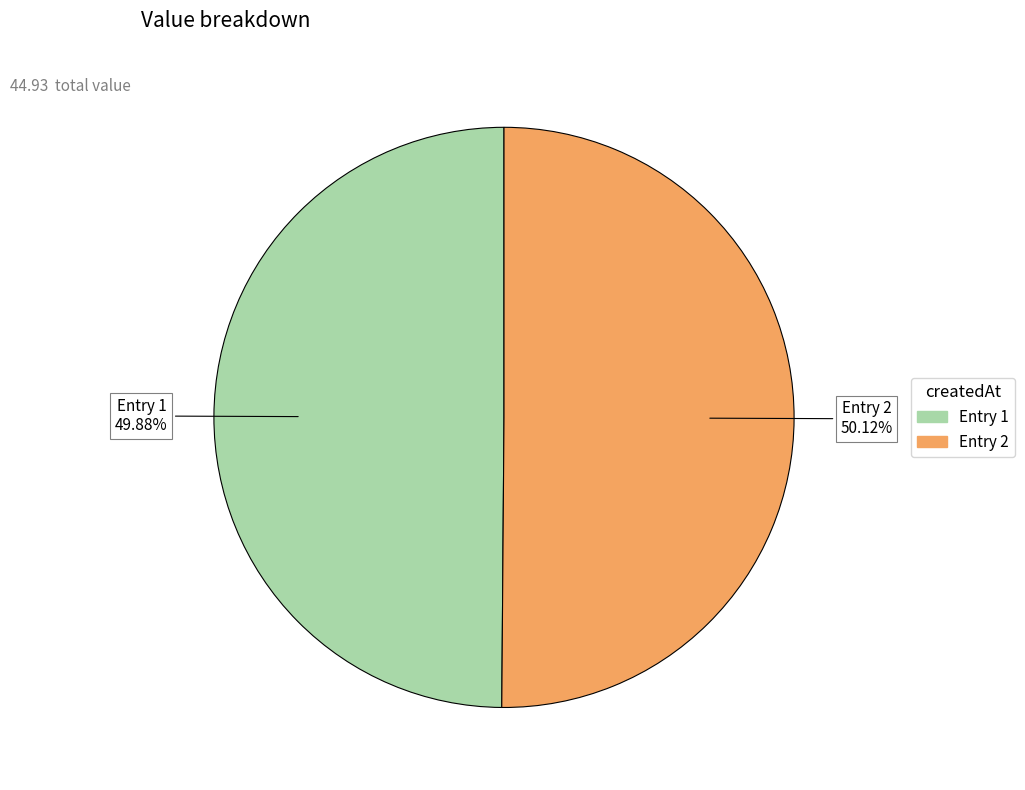

Does any single category account for the majority?

Yes